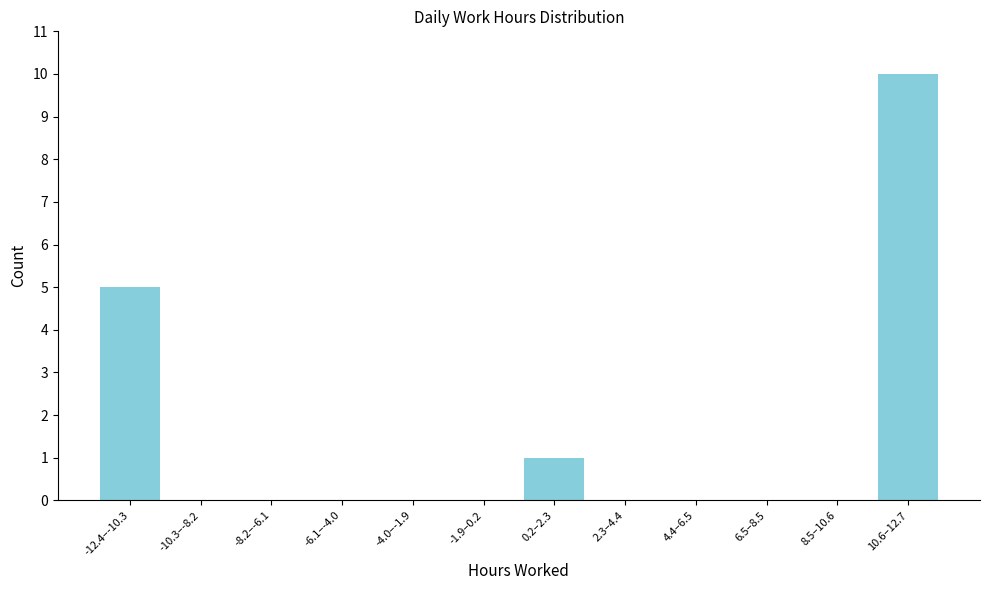

Reading right to left, list all the values displayed in this chart.

10.6–12.7=10	8.5–10.6=0	6.5–8.5=0	4.4–6.5=0	2.3–4.4=0	0.2–2.3=1	-1.9–0.2=0	-4.0–-1.9=0	-6.1–-4.0=0	-8.2–-6.1=0	-10.3–-8.2=0	-12.4–-10.3=5